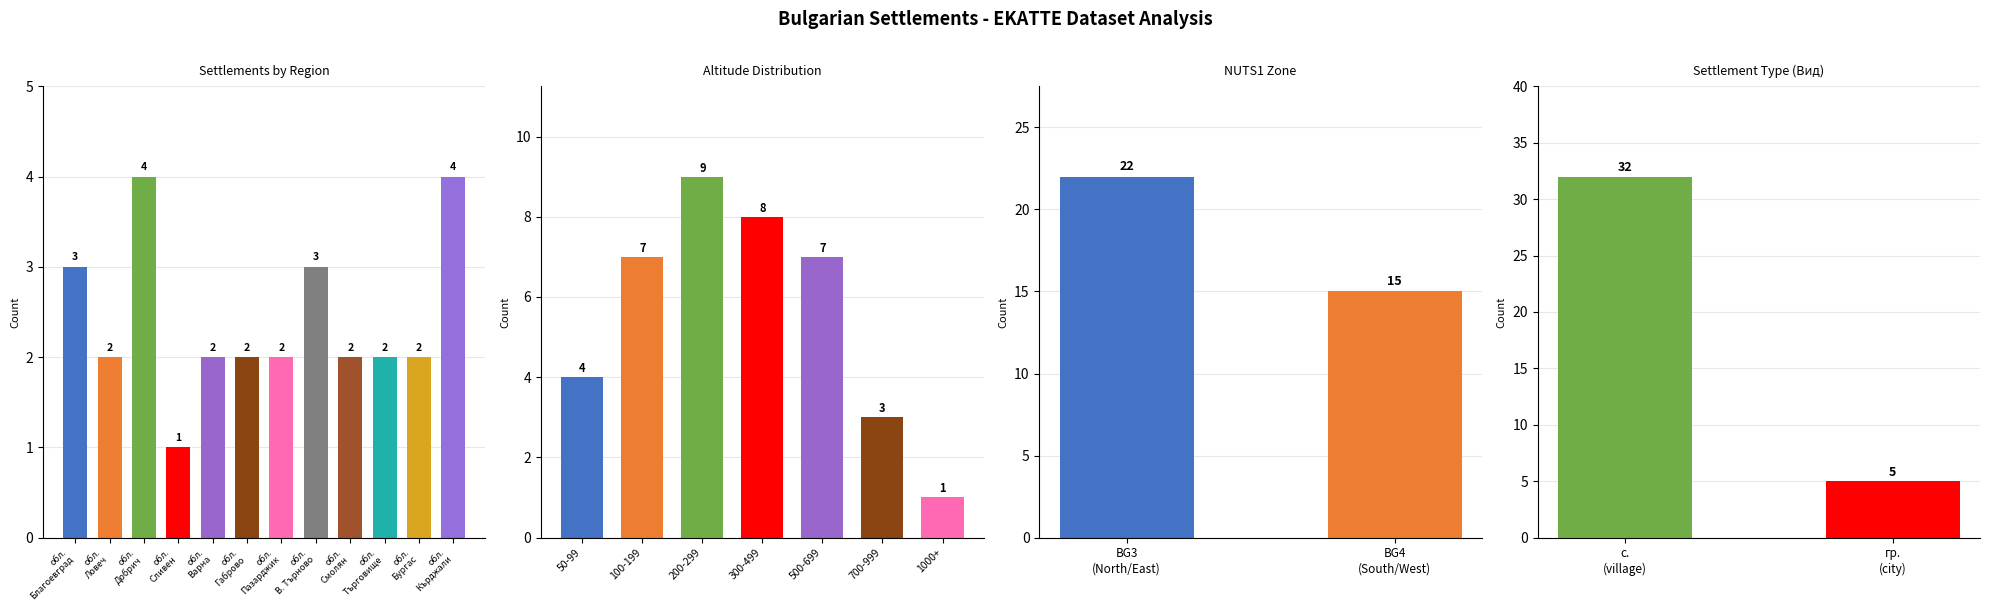

What position from the left is обл. Габрово?

6